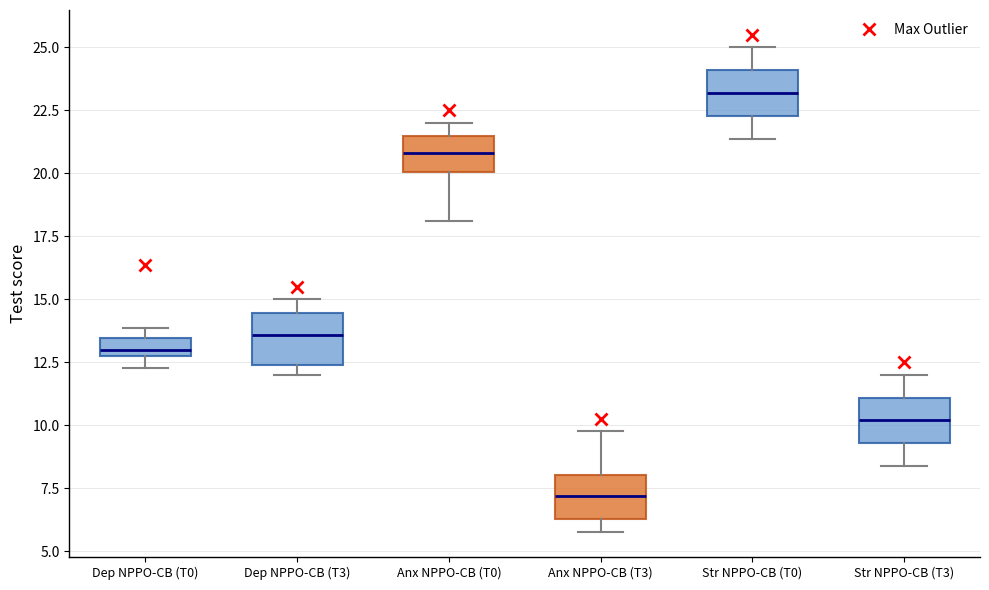

Where is the upper edge of the box for Str NPPO-CB (T0) on the y-axis? The values are not printed on the chart, so give them approximately, as read against the axis.

24.0